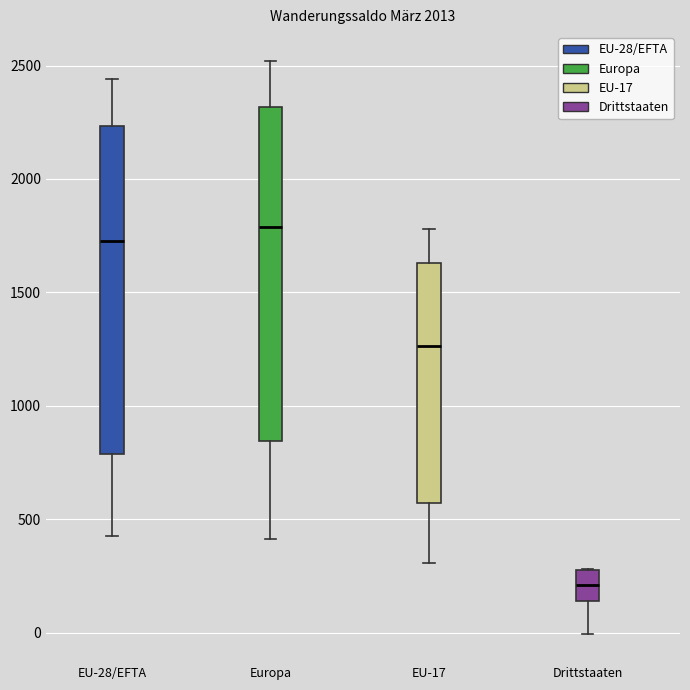

Where does the median line of the box for EU-28/EFTA sit on the y-axis? The values are not printed on the chart, so give them approximately, as read against the axis.

1750